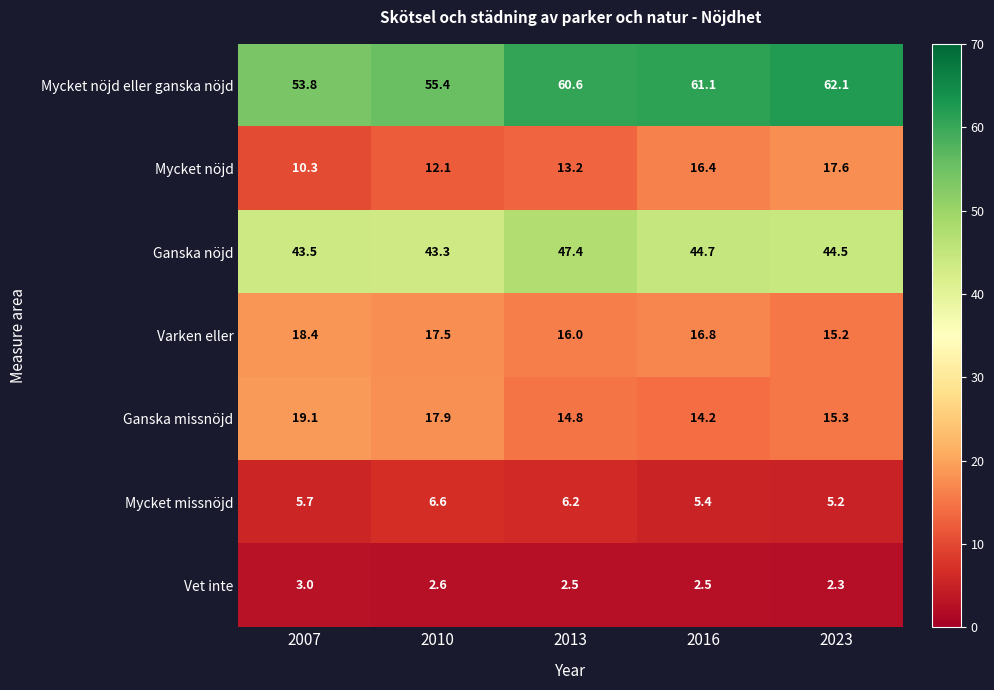

What is the total value across all series at 2023?

162.2